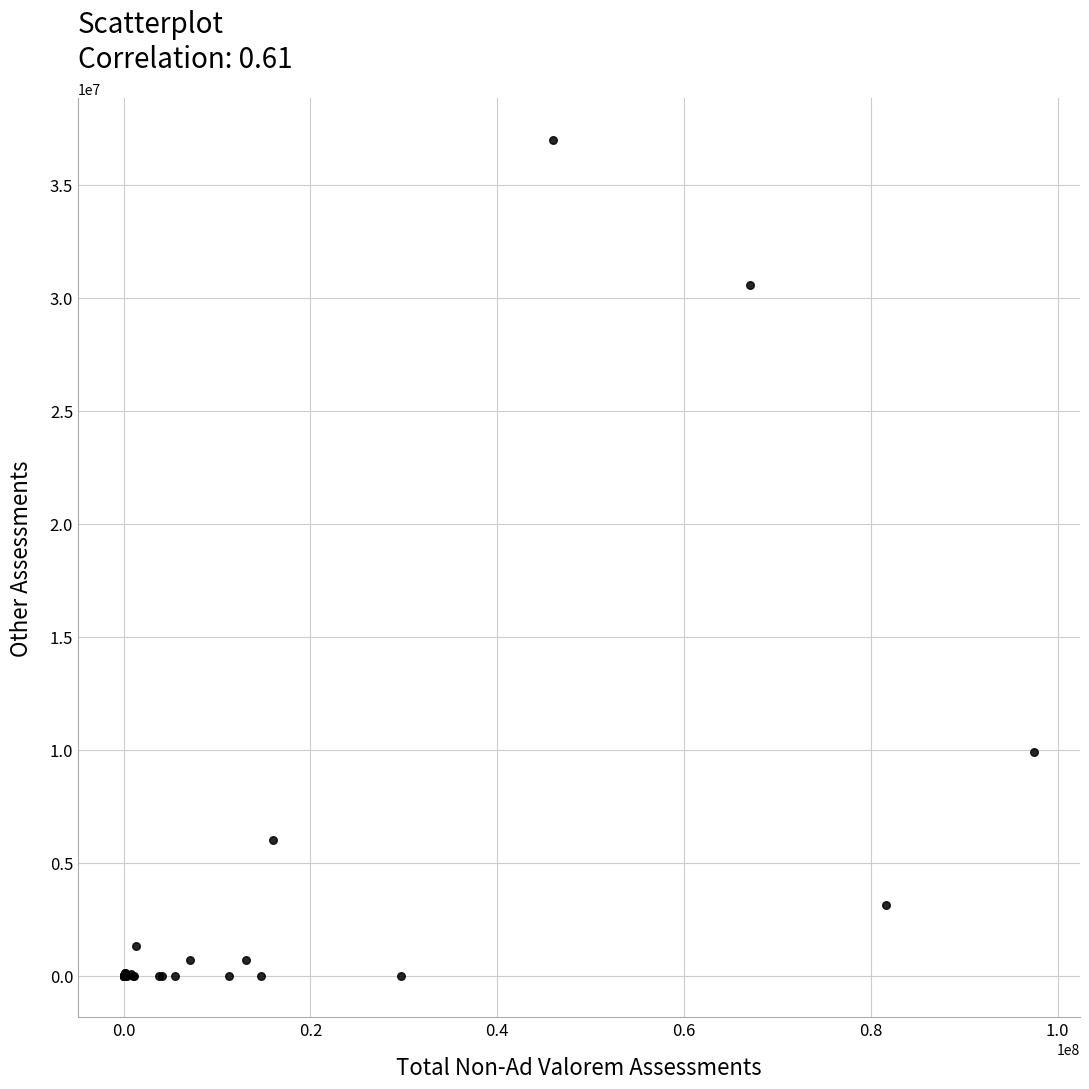

What Y value in the scatter plot is closest to 18479948?

9886853